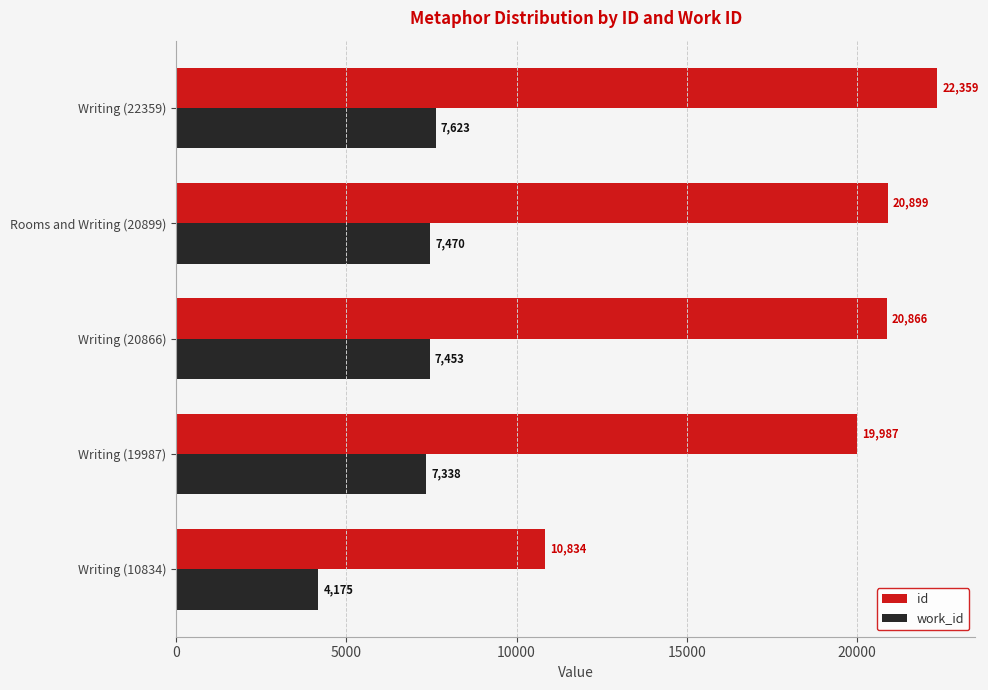

The value of work_id at Writing (22359) is 7623. True or false?

True